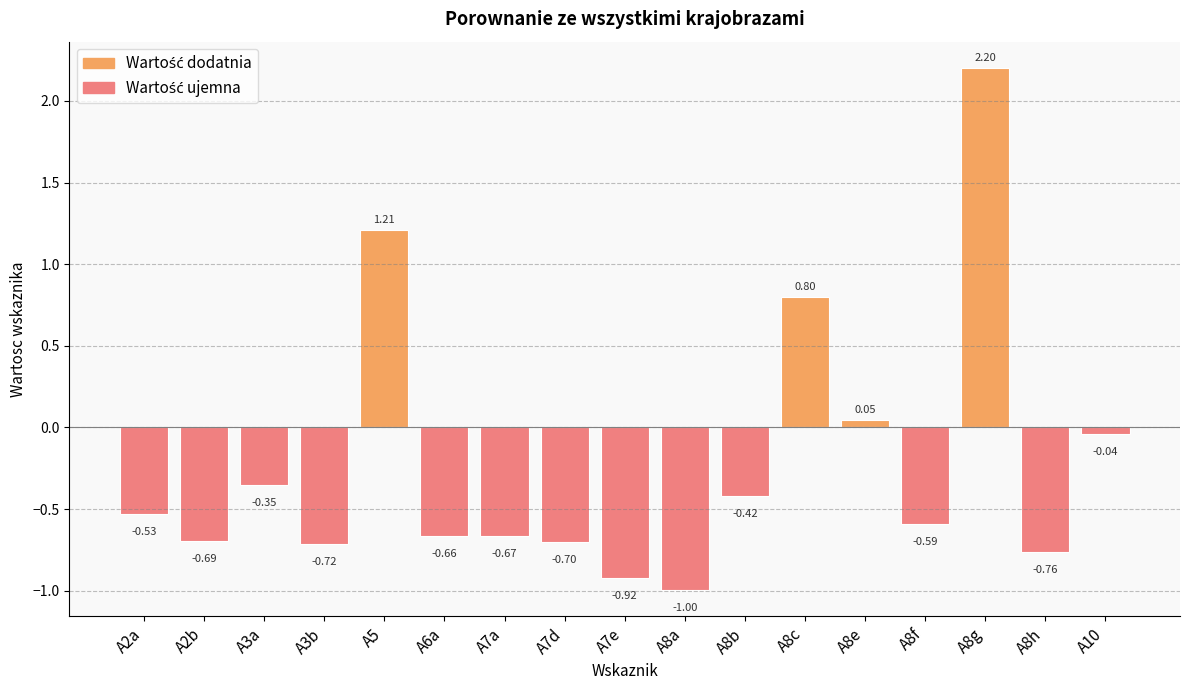

What is the change in value from A8f to A10?

+0.6